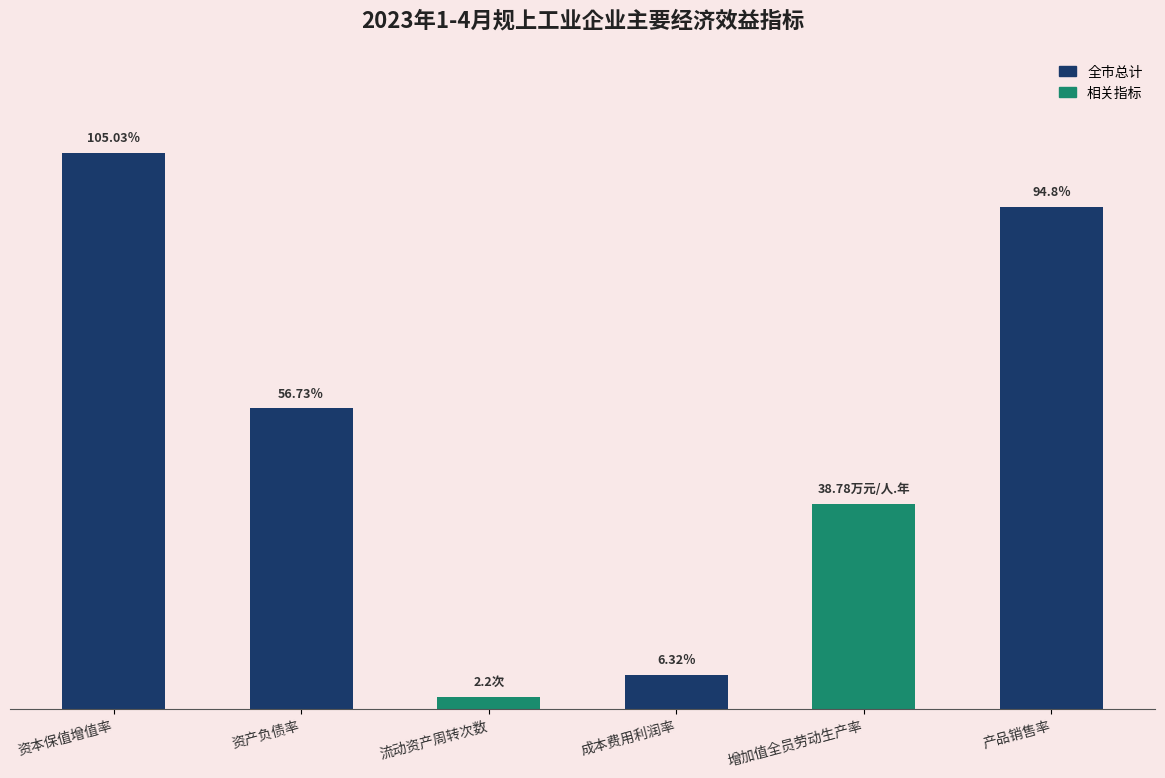

Between 产品销售率 and 资本保值增值率, which is larger?

资本保值增值率